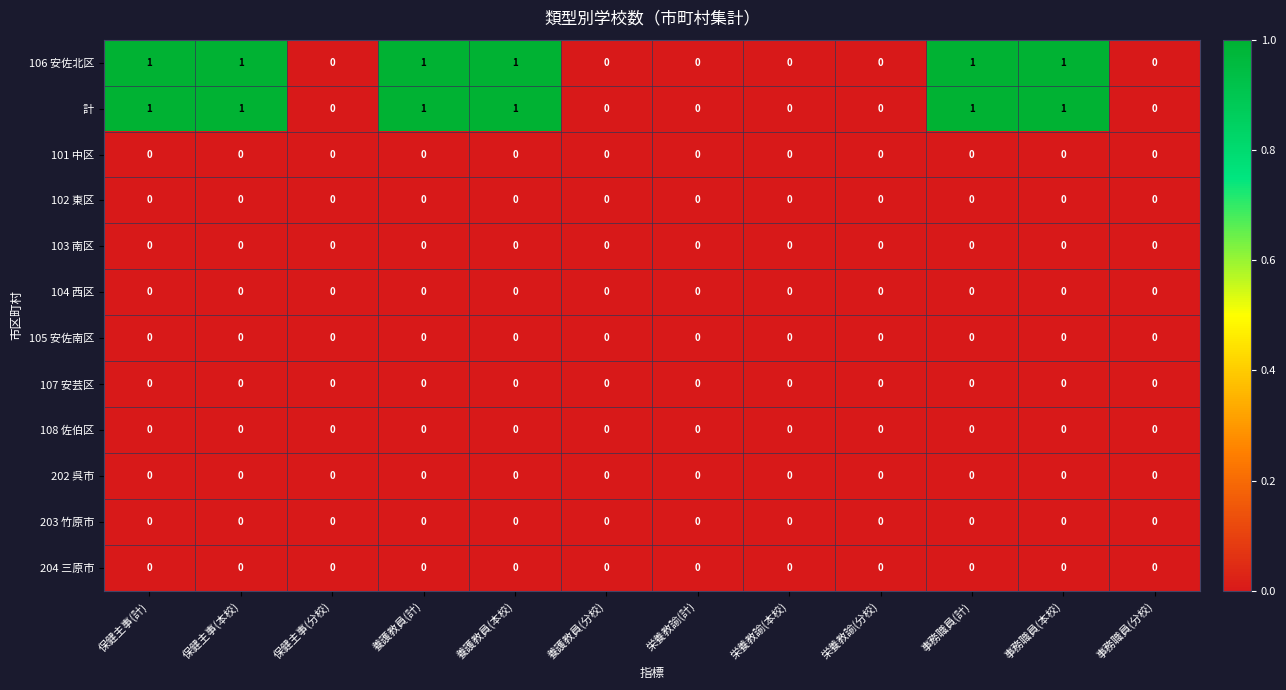

What is the sum of all 計 values?

6